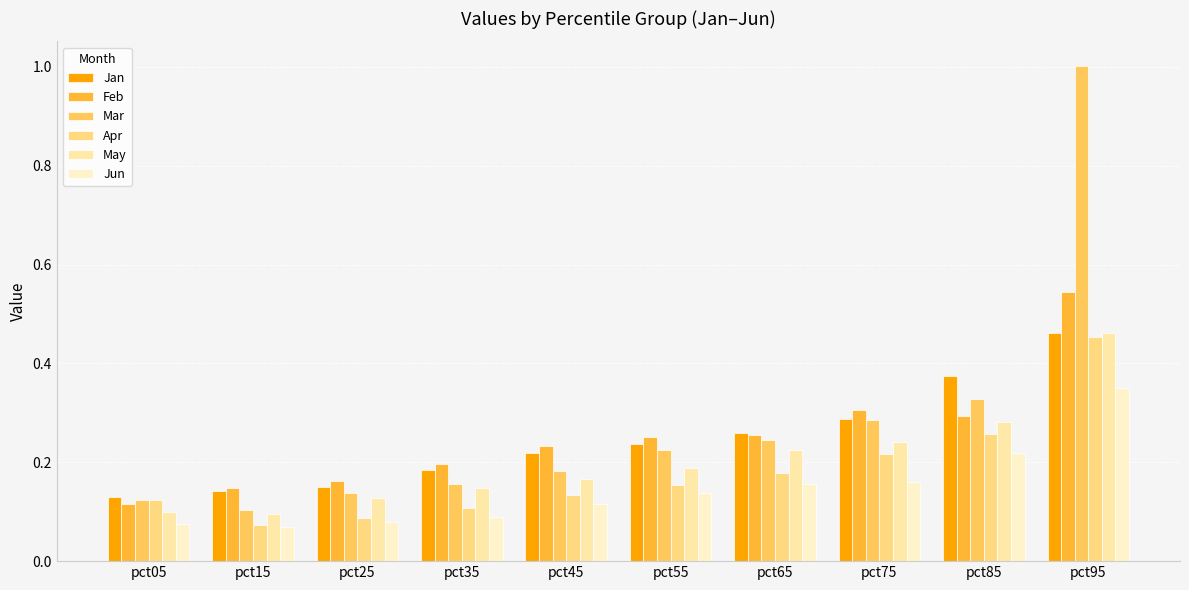

What is the approximate value of Jun at pct95?

0.4